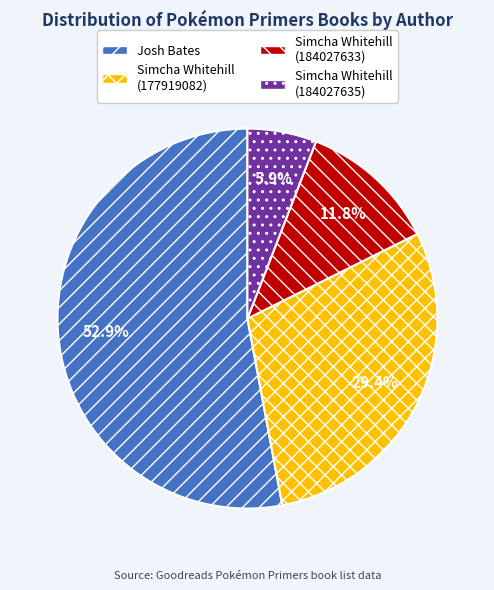

Does any single category account for the majority?

Yes